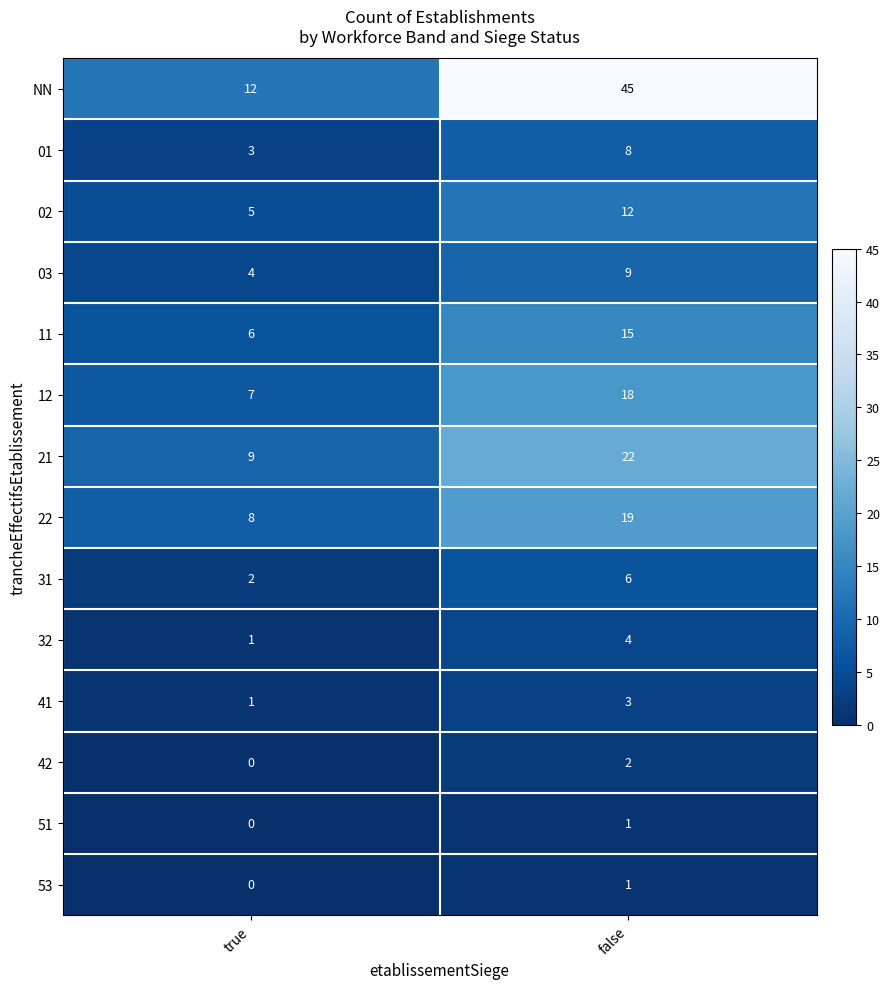

The value of NN at false is 45. True or false?

True